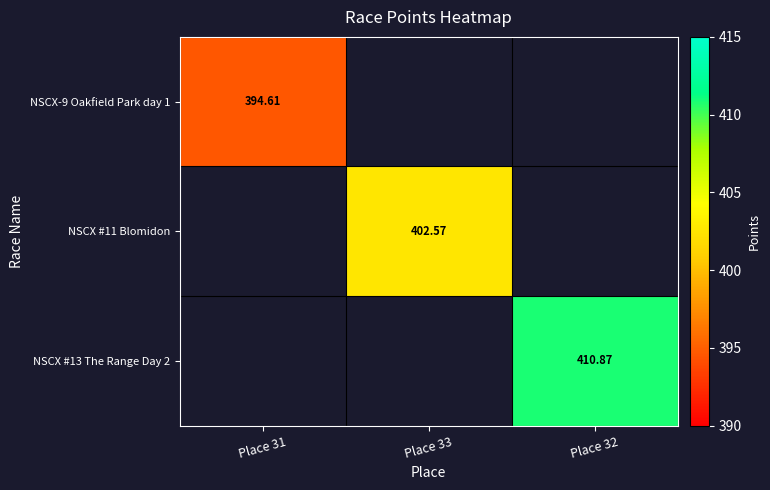

At which category does the chart reach its peak across all series?

Place 32